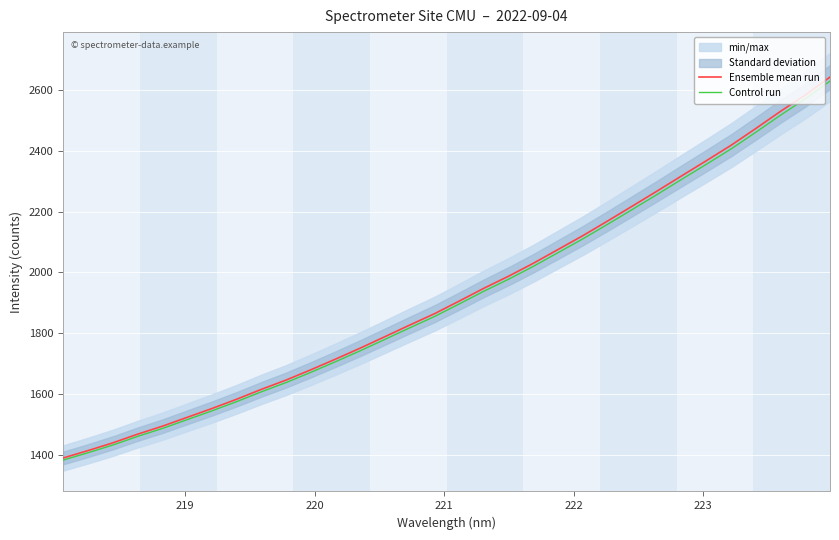

True or false: Ensemble mean run has more than 1 points higher than both neighbors.

False